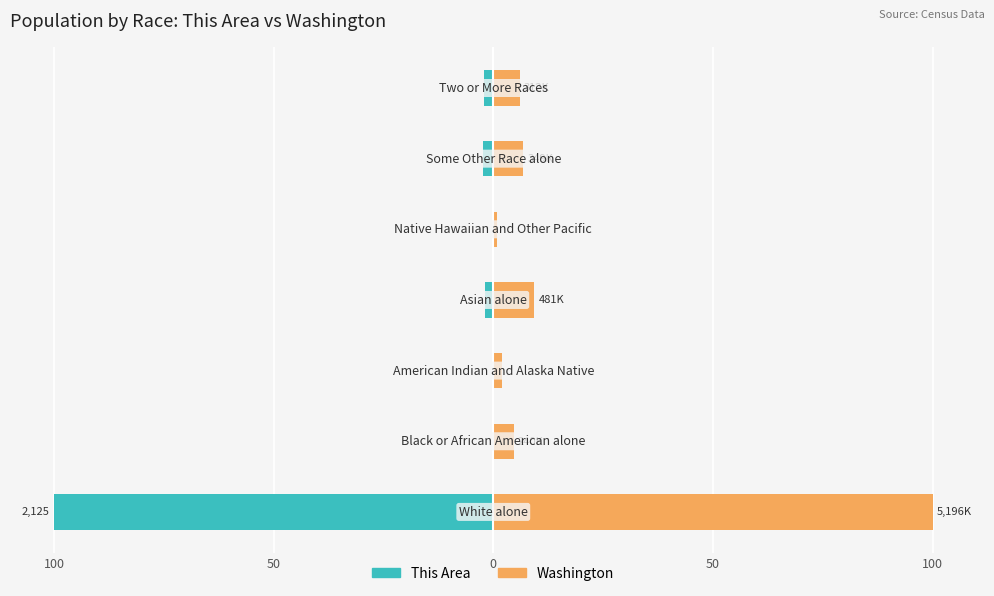

The value of Washington at 50 is 8.1. True or false?

False